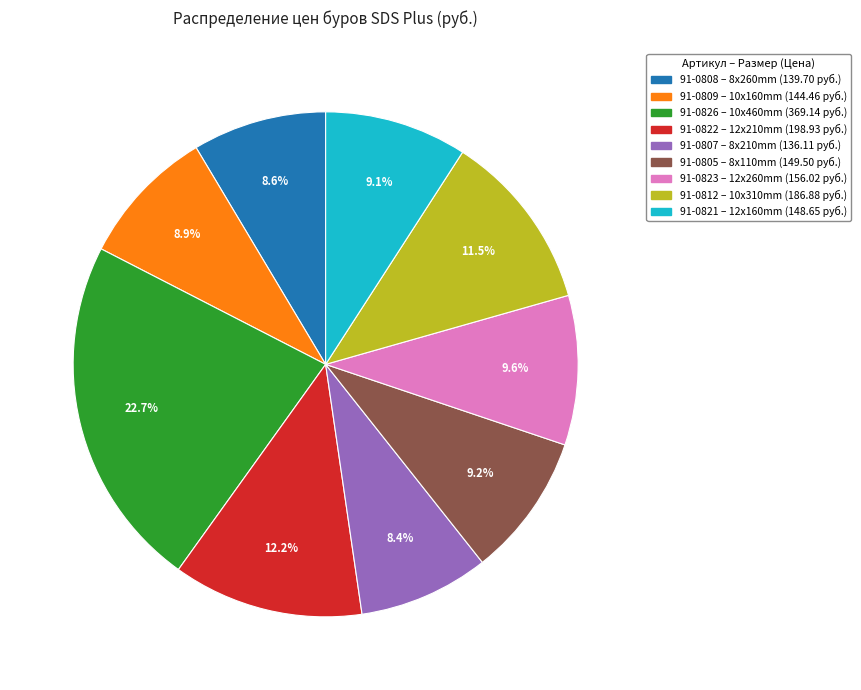

True or false: 91-0821 accounts for 9% of the total.

True